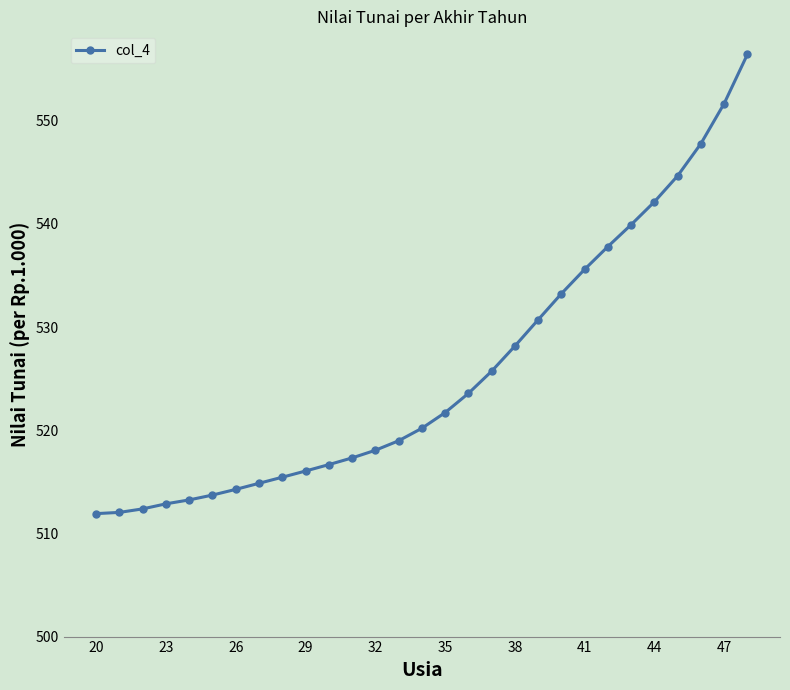

What is the sum of all values?

15247.2